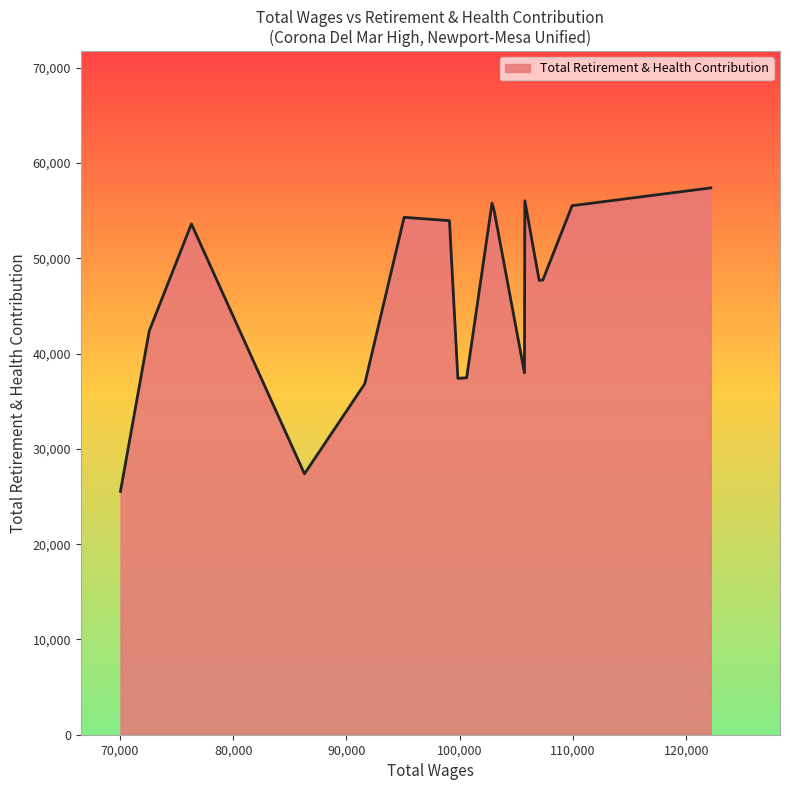

What is the minimum value shown in the chart?

25539